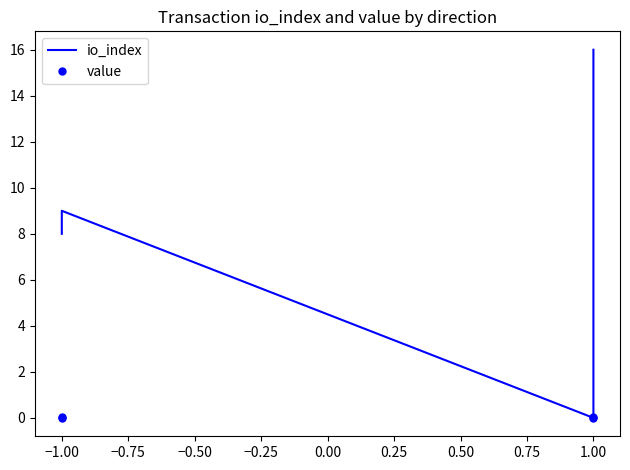

After their last crossing, which series has the higher values: value or io_index?

io_index